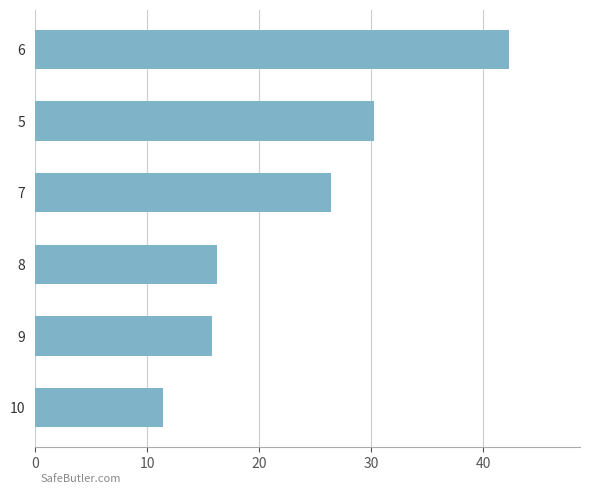

Reading bottom to top, list all the values displayed in this chart.

11.4	15.8	16.2	26.4	30.2	42.3